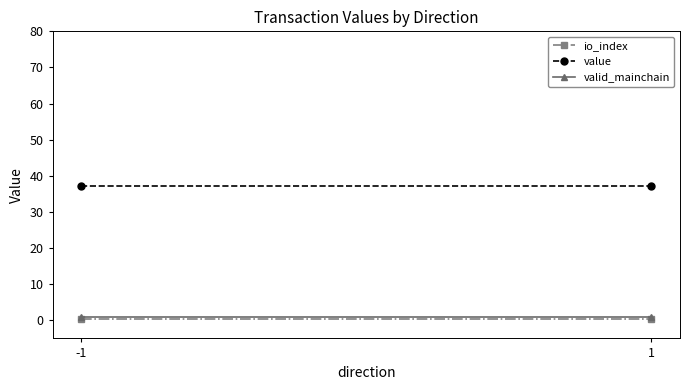

What is the minimum value for io_index?

0.5